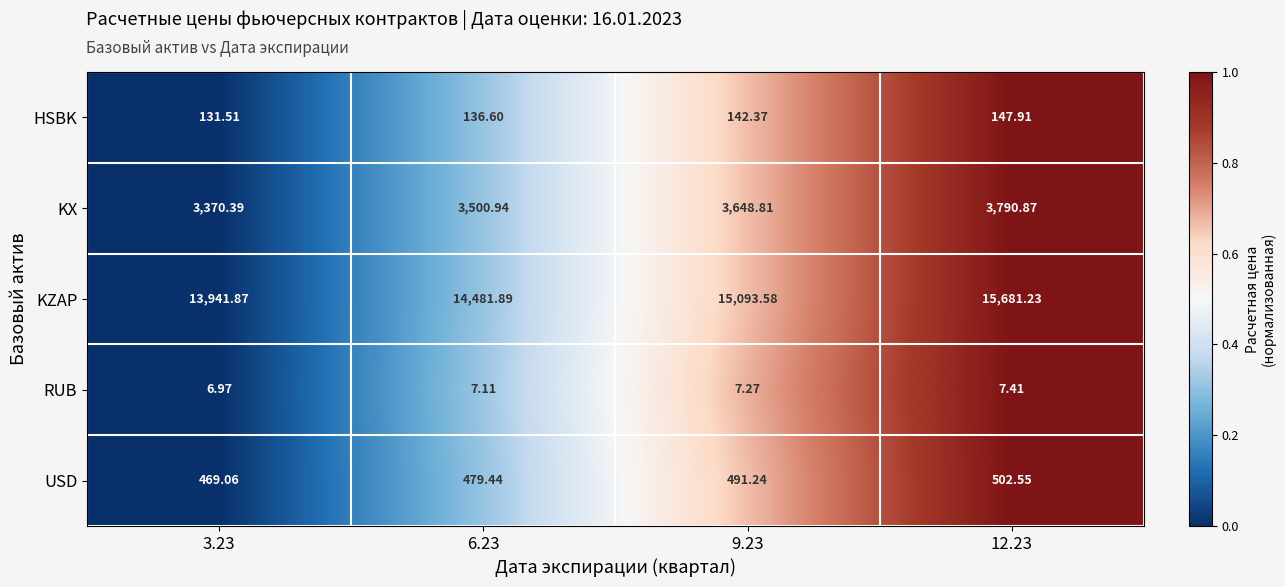

Which category has the highest value across all series?

12.23